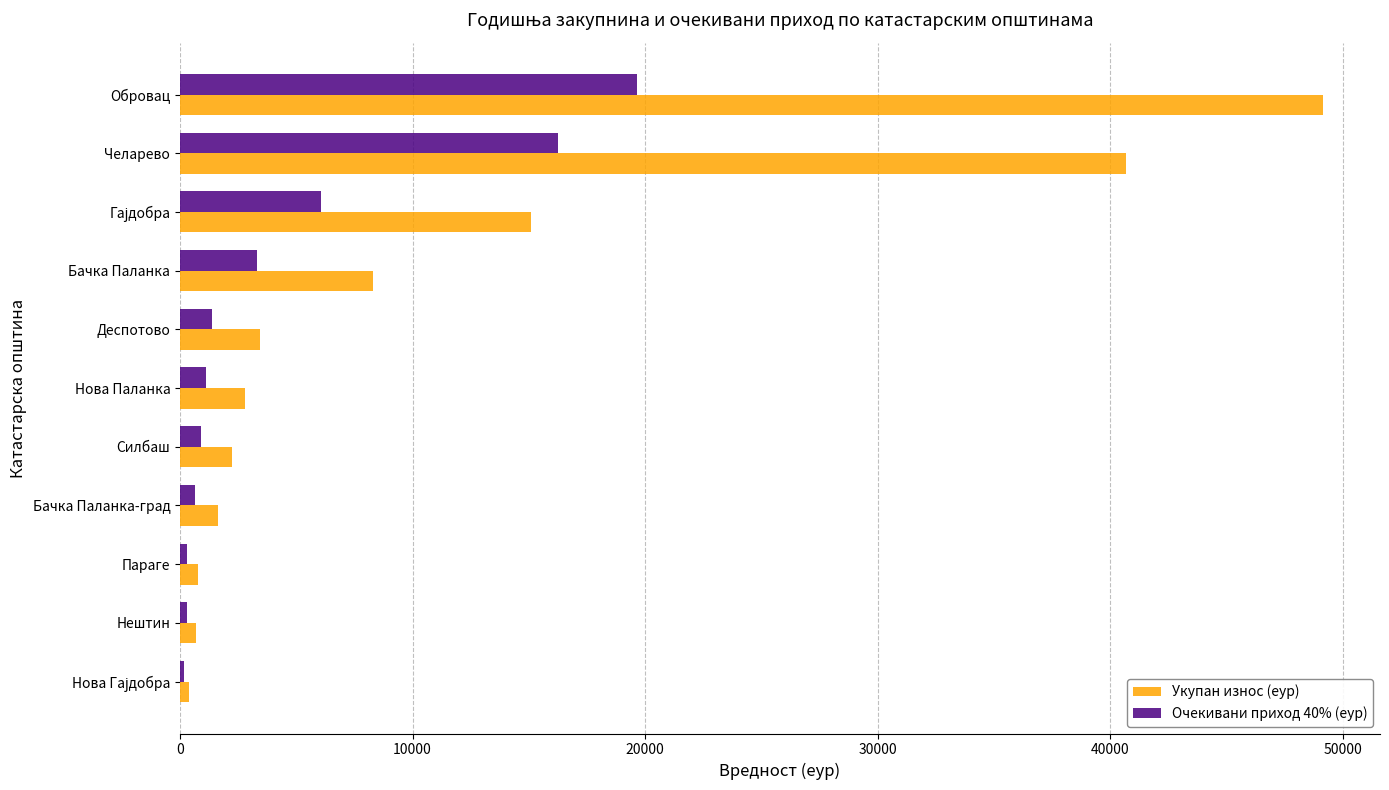

What is the difference between the maximum and second lowest values in the Очекивани приход 40% (еур) series?

19376.7